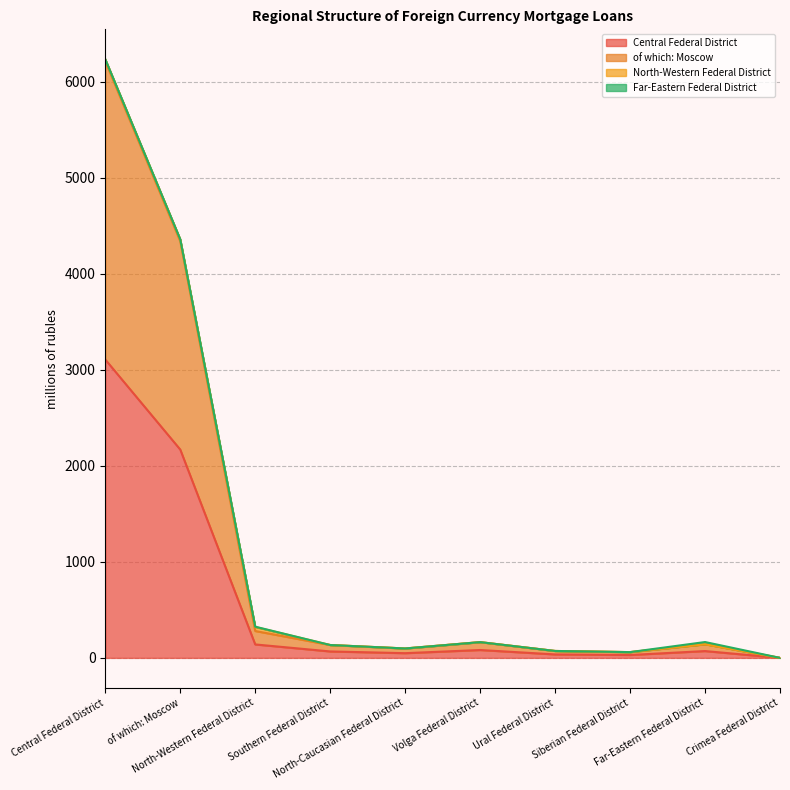

At how many categories does at least one series exceed 1062?

2